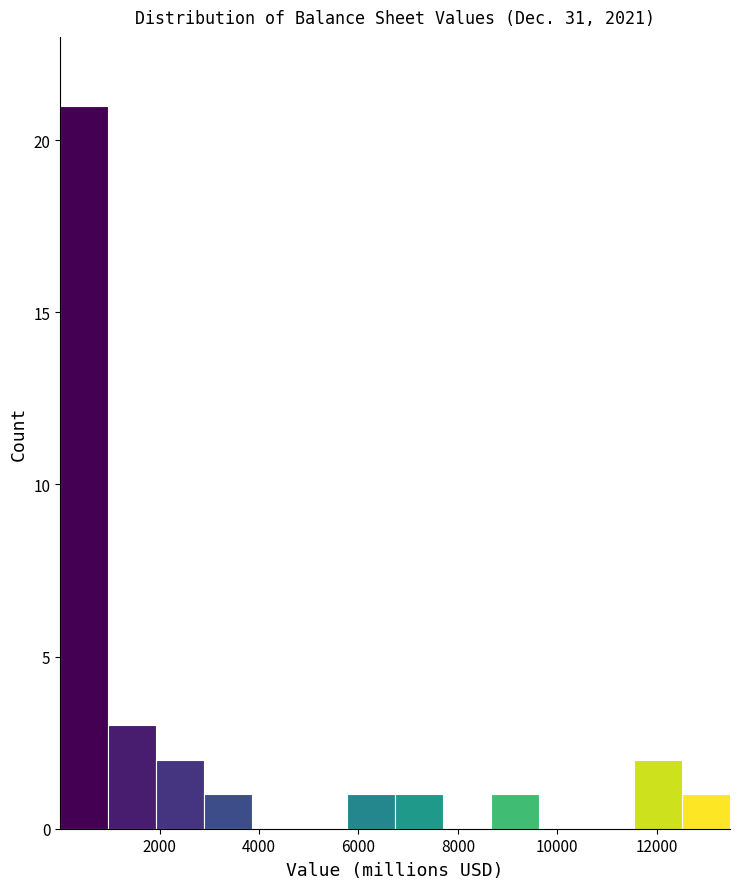

Reading left to right, list every bar in this chart as the range it spans on the x-axis followed by its height. Neither the bar edges nor the heights are printed on the chart, so give them approximately, as read against the axes.

0 to 1000: 21
1000 to 2000: 3
2000 to 2800: 2
2800 to 3800: 1
3800 to 4800: 0
4800 to 5800: 0
5800 to 6800: 1
6800 to 7800: 1
7800 to 8600: 0
8600 to 9600: 1
9600 to 10600: 0
10600 to 11600: 0
11600 to 12600: 2
12600 to 13400: 1